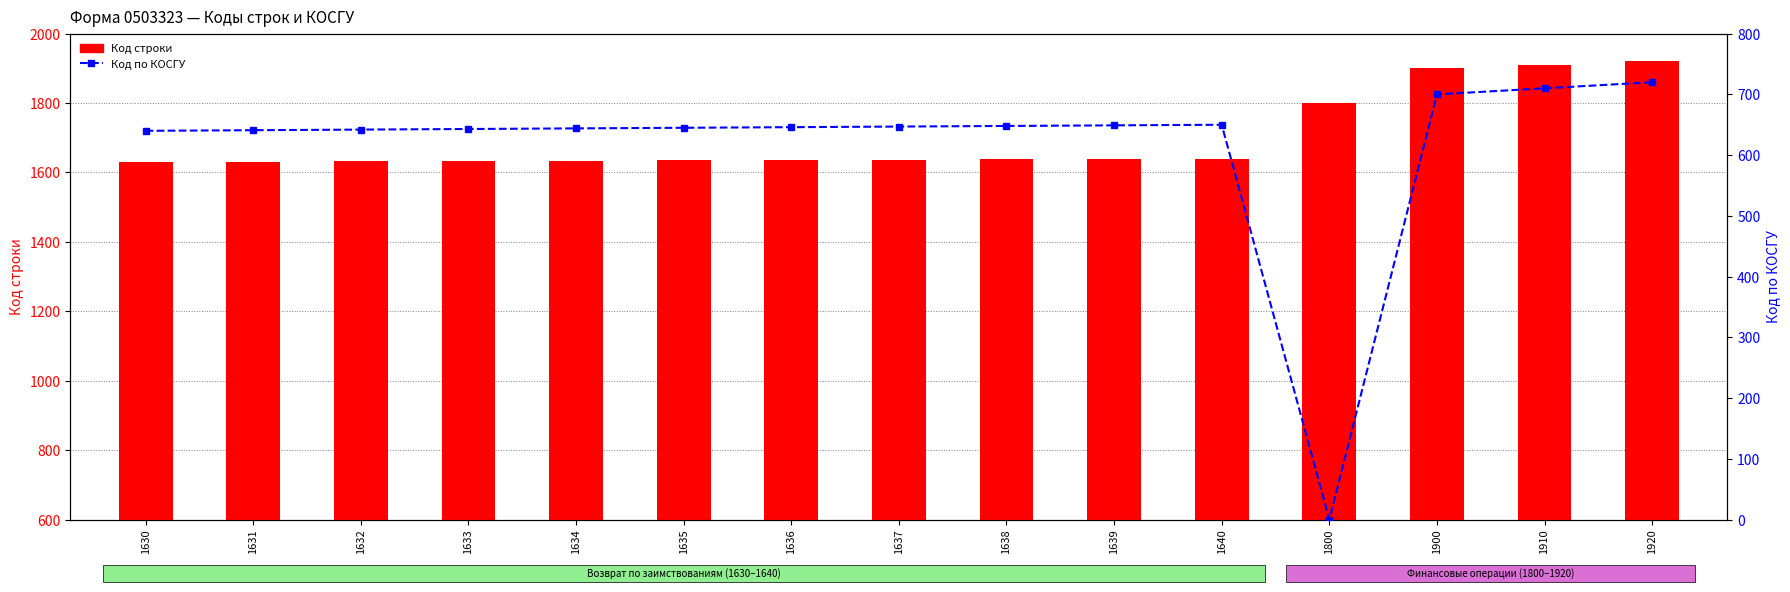

At which label does Код строки first exceed 1637?

1638